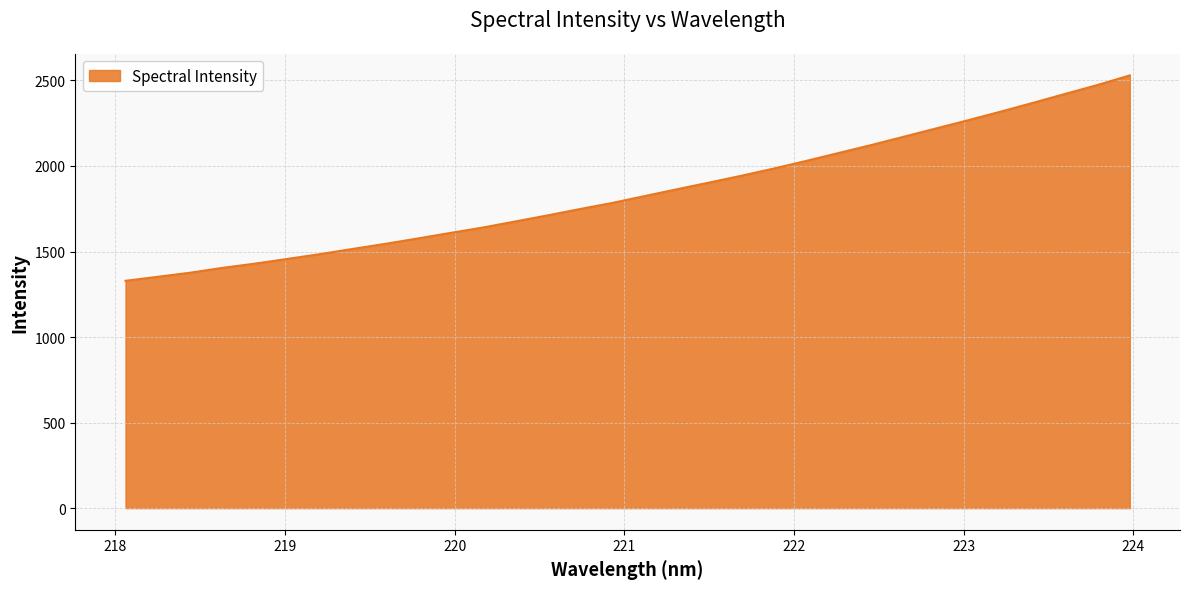

What is the greatest value displayed?

2529.5